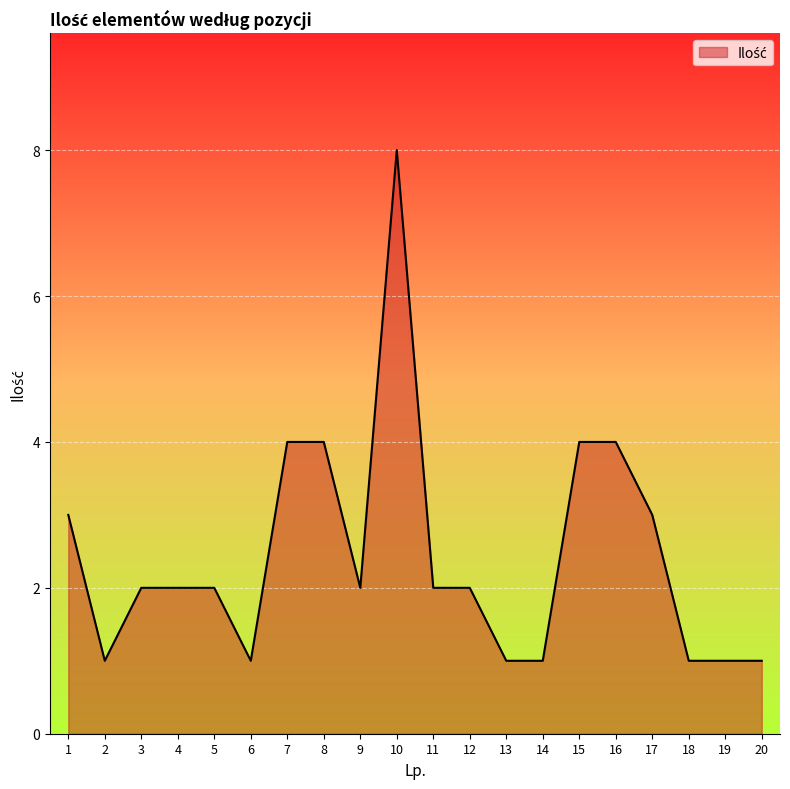

Reading left to right, list all the values displayed in this chart.

1=3	2=1	3=2	4=2	5=2	6=1	7=4	8=4	9=2	10=8	11=2	12=2	13=1	14=1	15=4	16=4	17=3	18=1	19=1	20=1